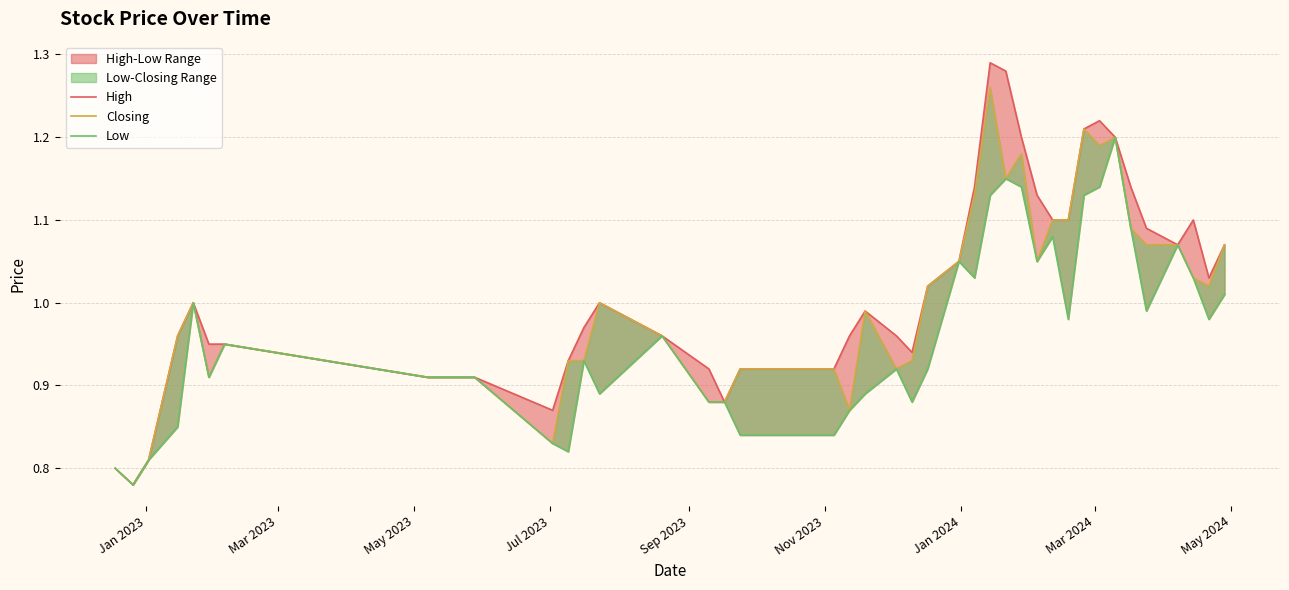

How many interior local valleys does the Low series have?

10